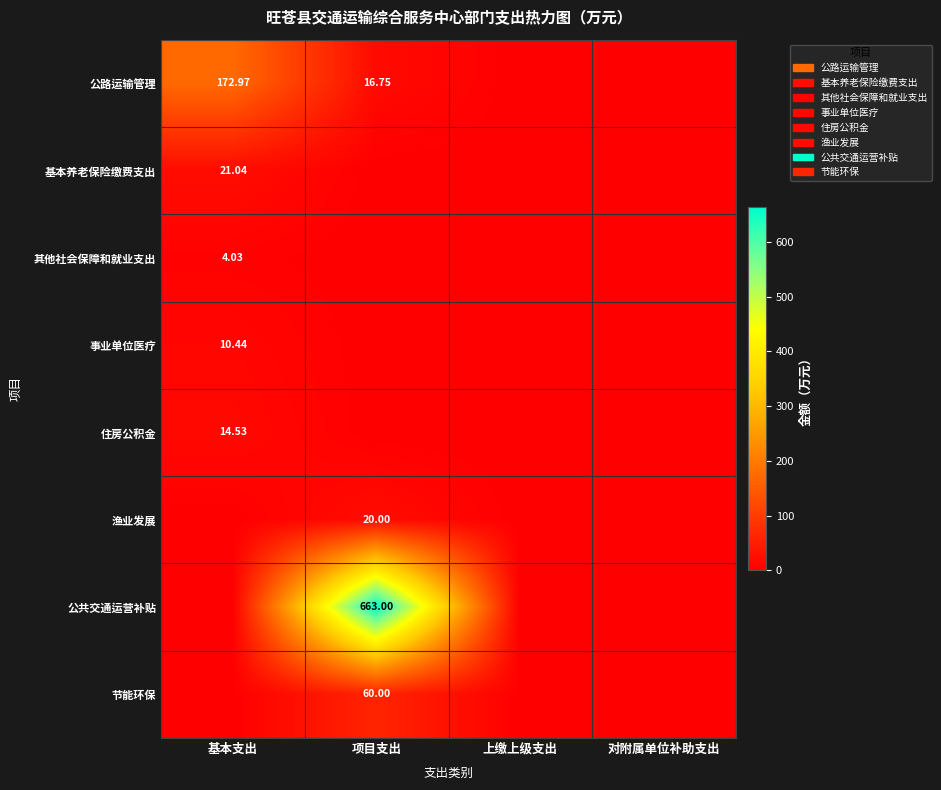

Which category has the highest value in the 公路运输管理 series?

基本支出